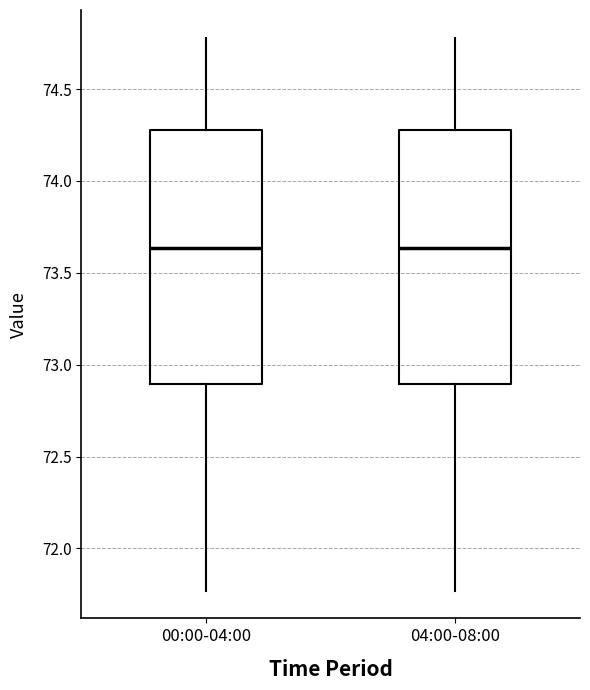

Where is the lower edge of the box for 04:00-08:00 on the y-axis? The values are not printed on the chart, so give them approximately, as read against the axis.

72.90